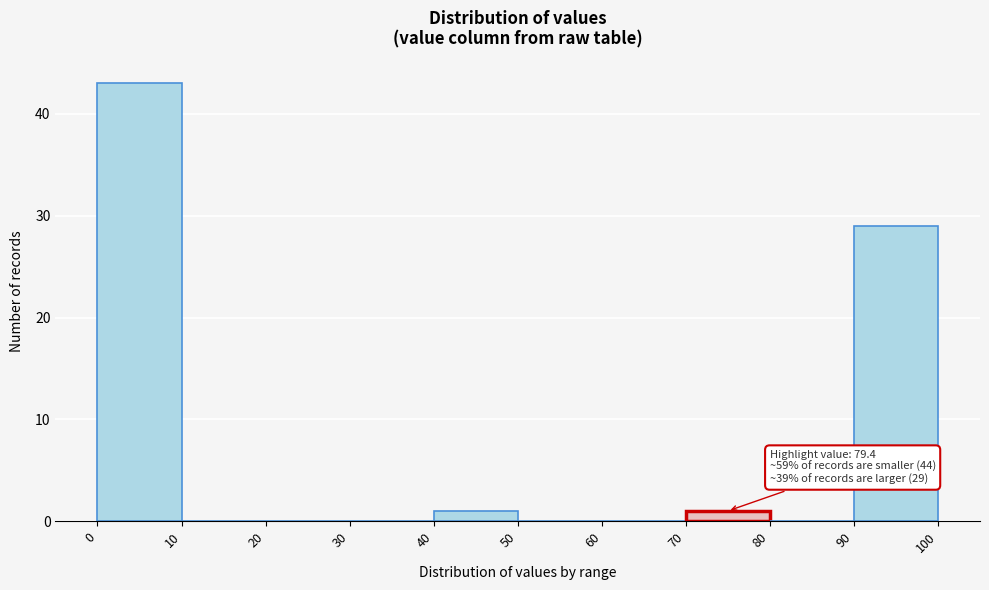

Over which range of the x-axis is the bar tallest?

0 to 10